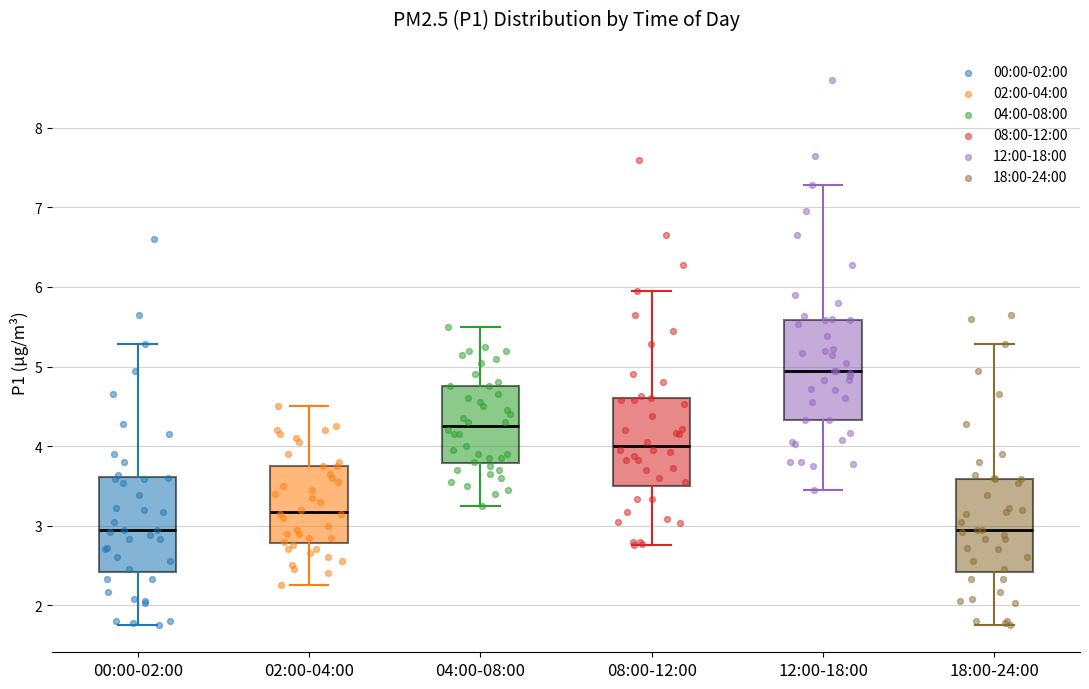

Reading left to right, read every box against the y-axis: the position of its median line, the range the box covers, and the ends of its whiskers. The values are not printed on the chart, so give them approximately, as read against the axis.

00:00-02:00: median 3.0, box 2.4 to 3.6, whiskers 1.8 to 5.3
02:00-04:00: median 3.2, box 2.8 to 3.8, whiskers 2.3 to 4.5
04:00-08:00: median 4.3, box 3.8 to 4.8, whiskers 3.3 to 5.5
08:00-12:00: median 4.0, box 3.5 to 4.6, whiskers 2.8 to 6.0
12:00-18:00: median 5.0, box 4.3 to 5.6, whiskers 3.5 to 7.3
18:00-24:00: median 3.0, box 2.4 to 3.6, whiskers 1.8 to 5.3